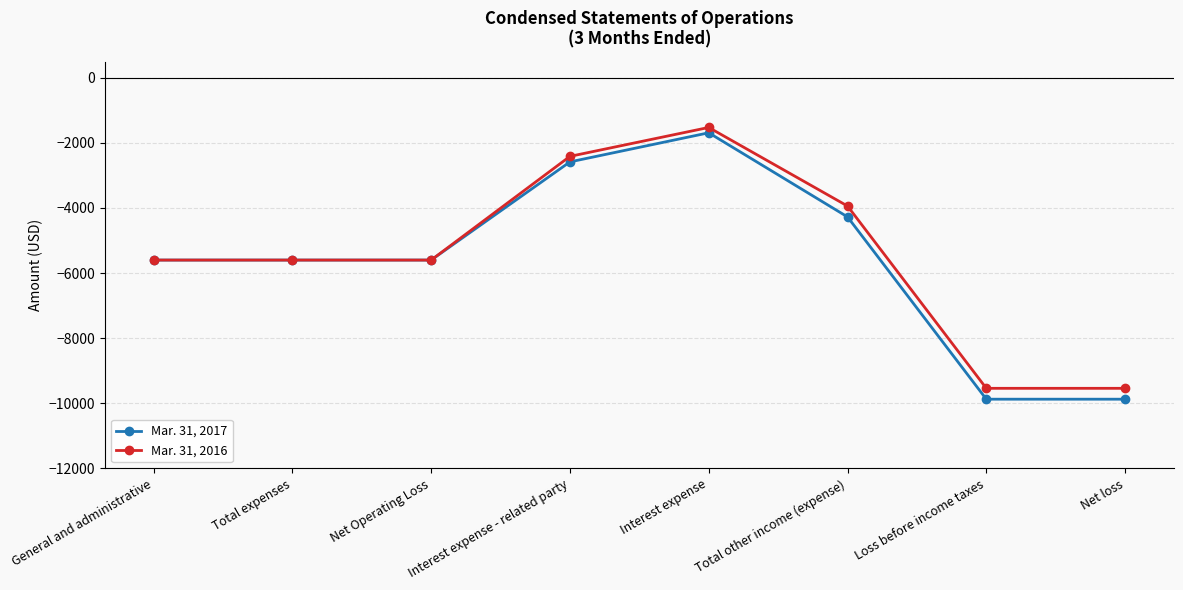

What is the maximum value shown in the chart?

-1526